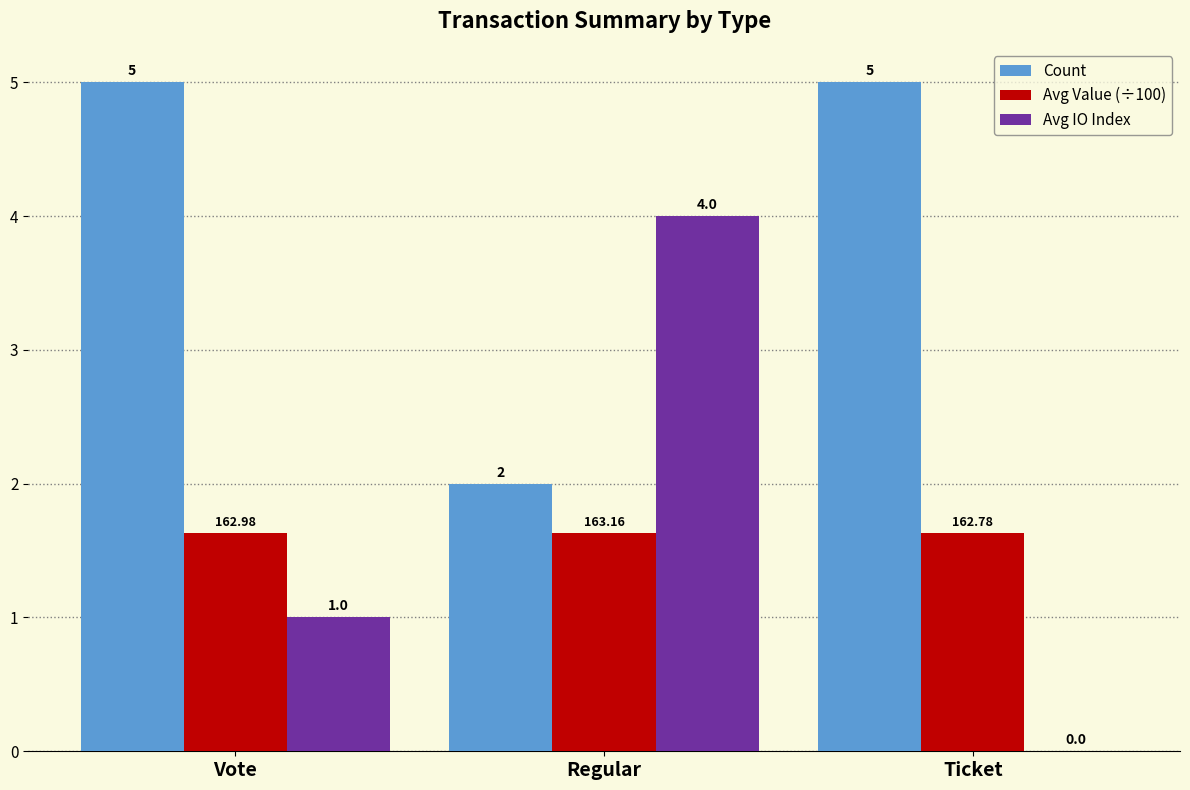

Which category has the highest value in the Avg IO Index series?

Regular